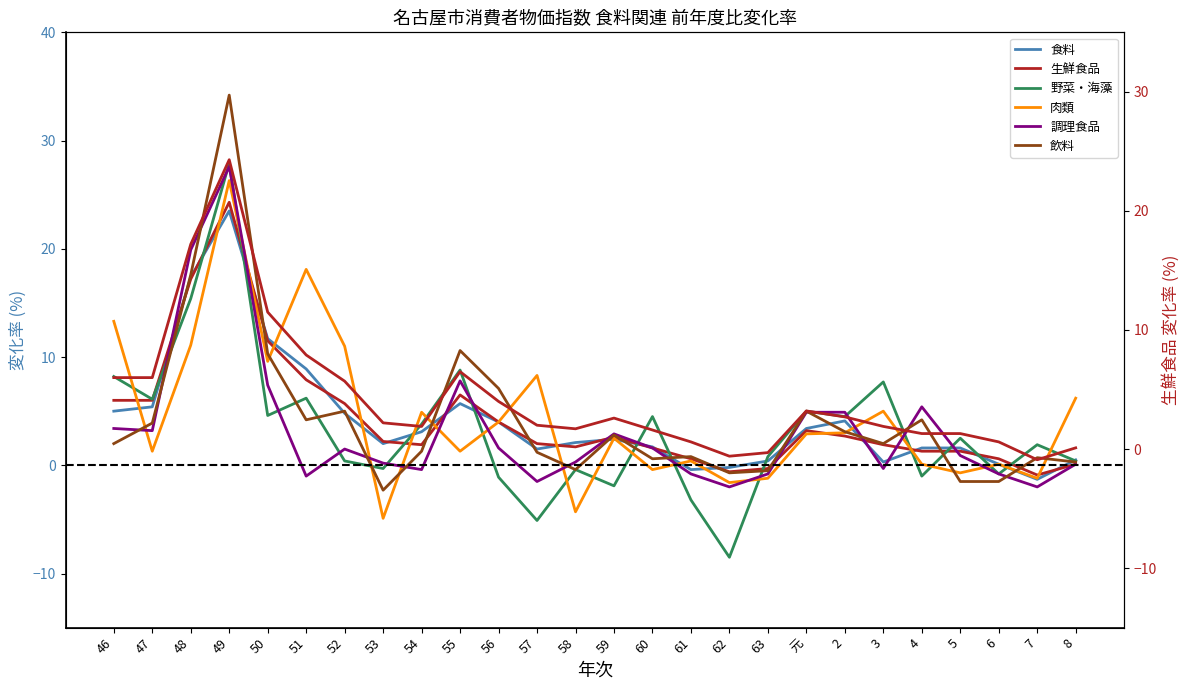

How many data points in 調理食品 are above 1?

13